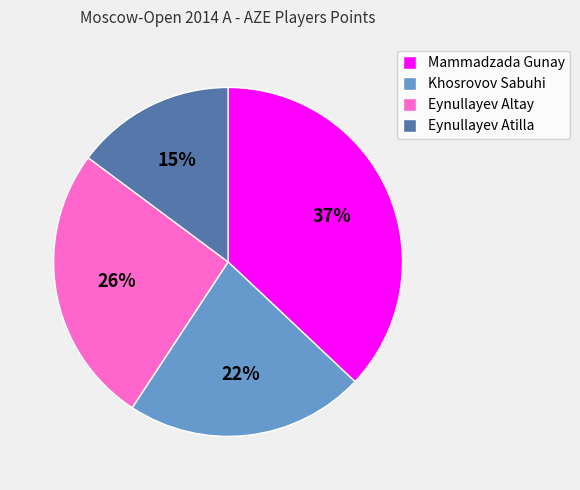

The Eynullayev Atilla slice represents 15% of the pie. True or false?

True